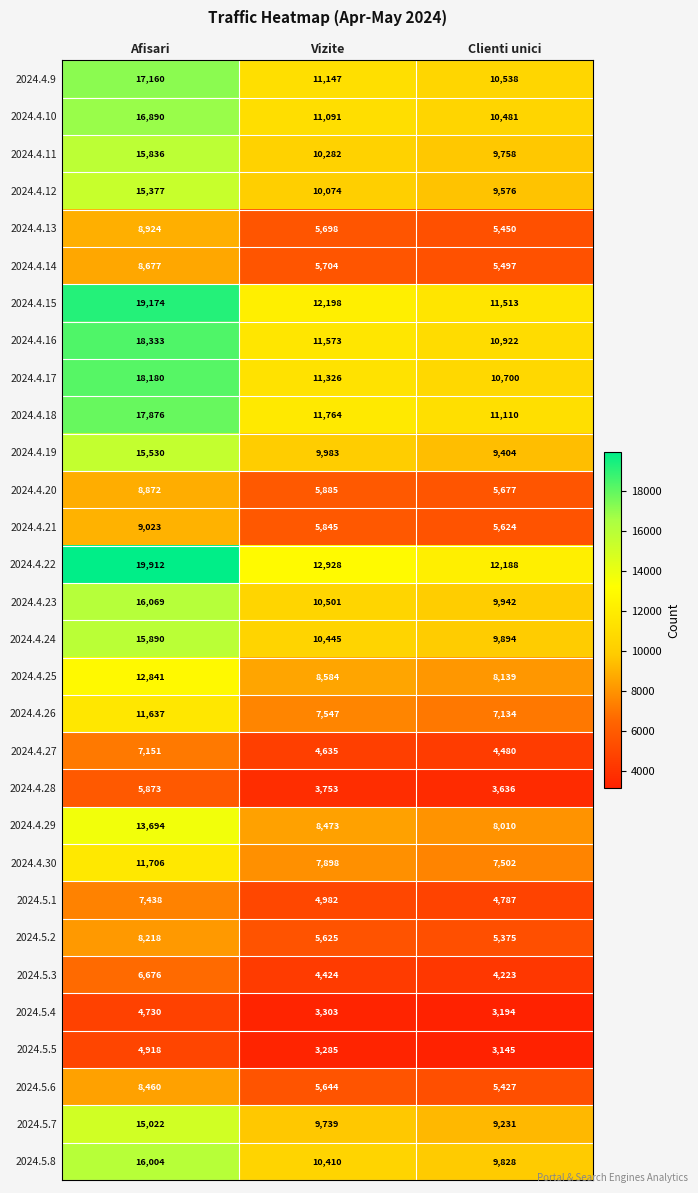

At how many categories does at least one series exceed 15136?

1